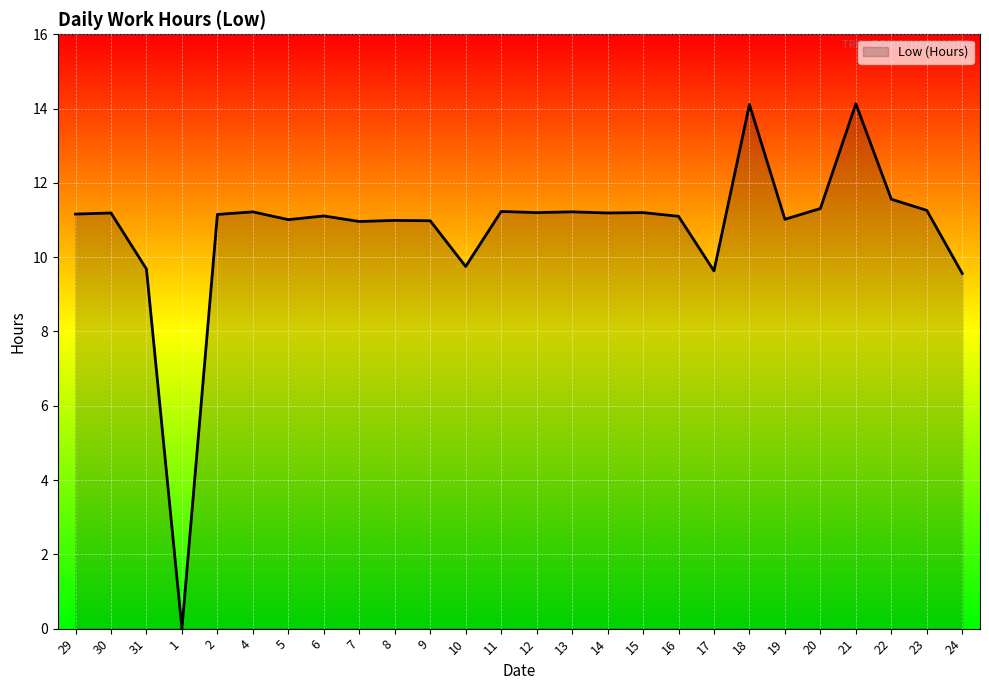

What position from the left is 8?

10